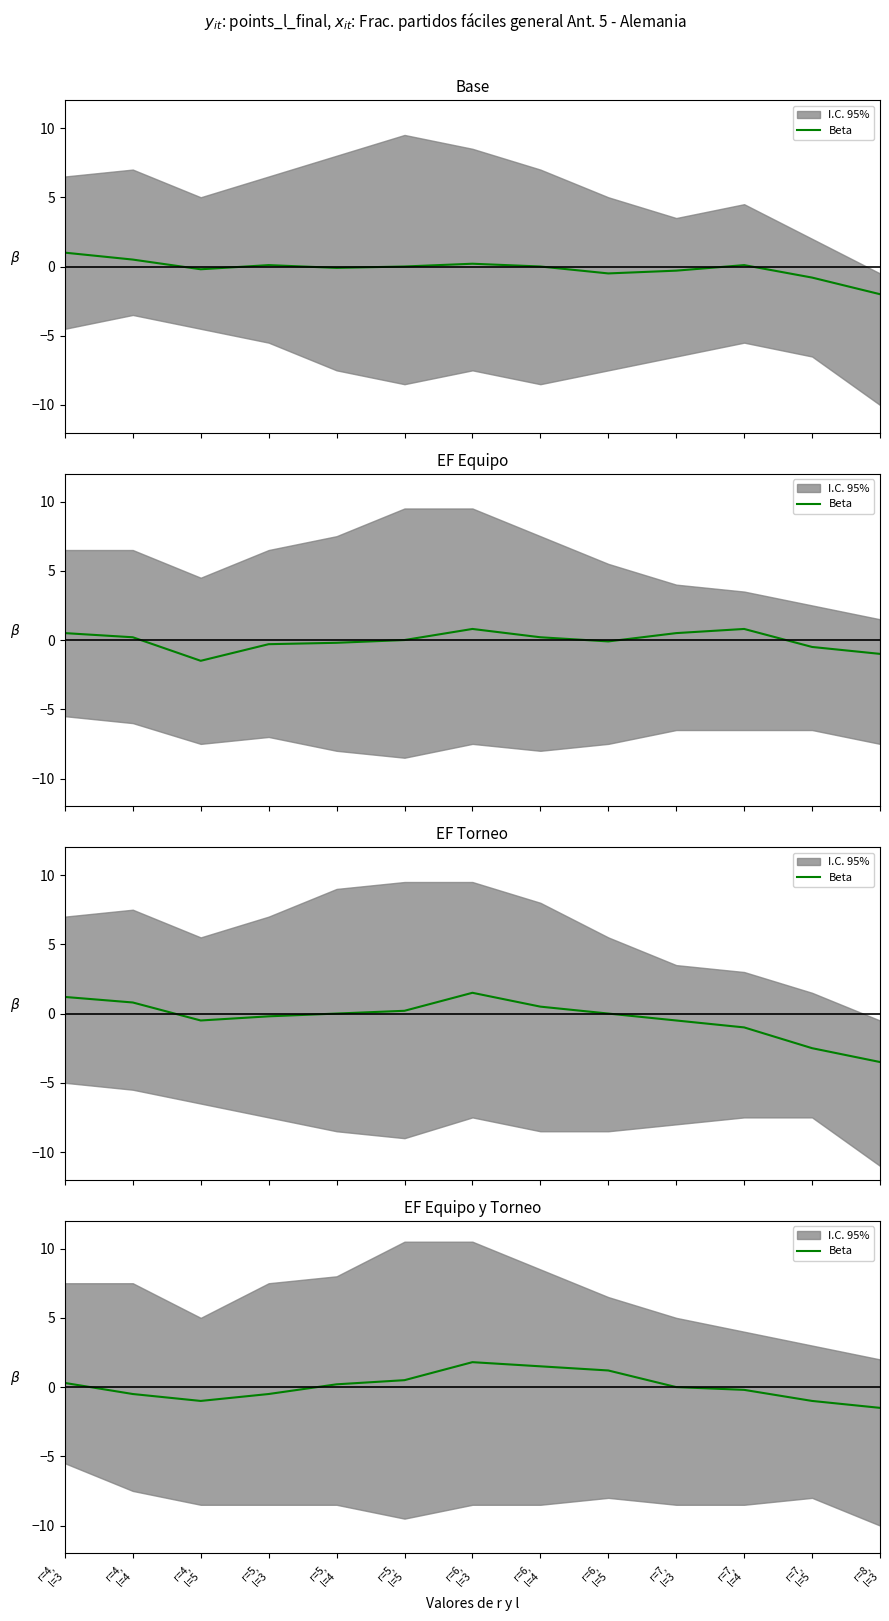

Where does the data first go above 0?

r=4,
l=3